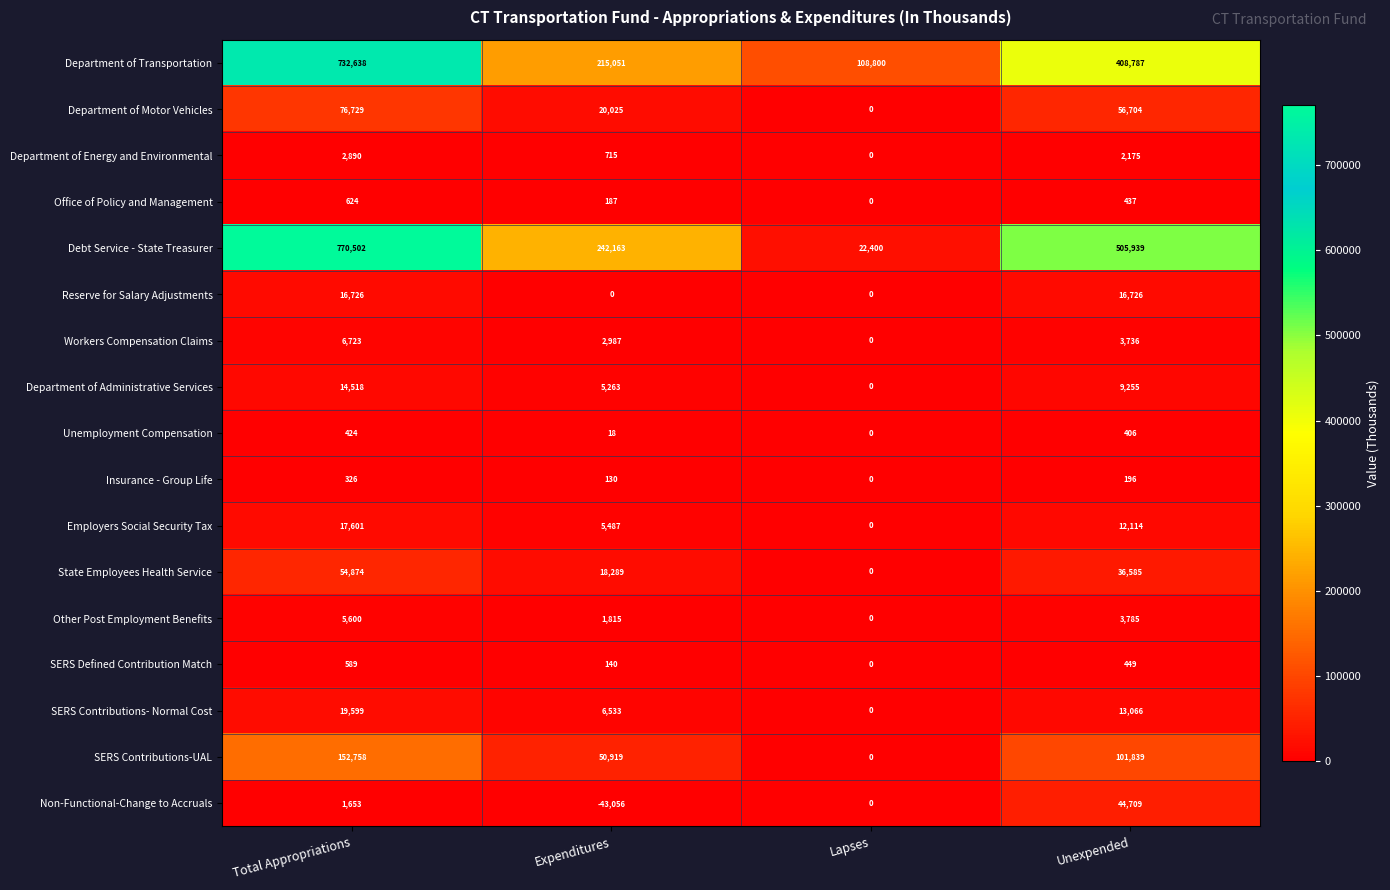

What is the difference between the maximum and minimum values in the Non-Functional-Change to Accruals series?

87765